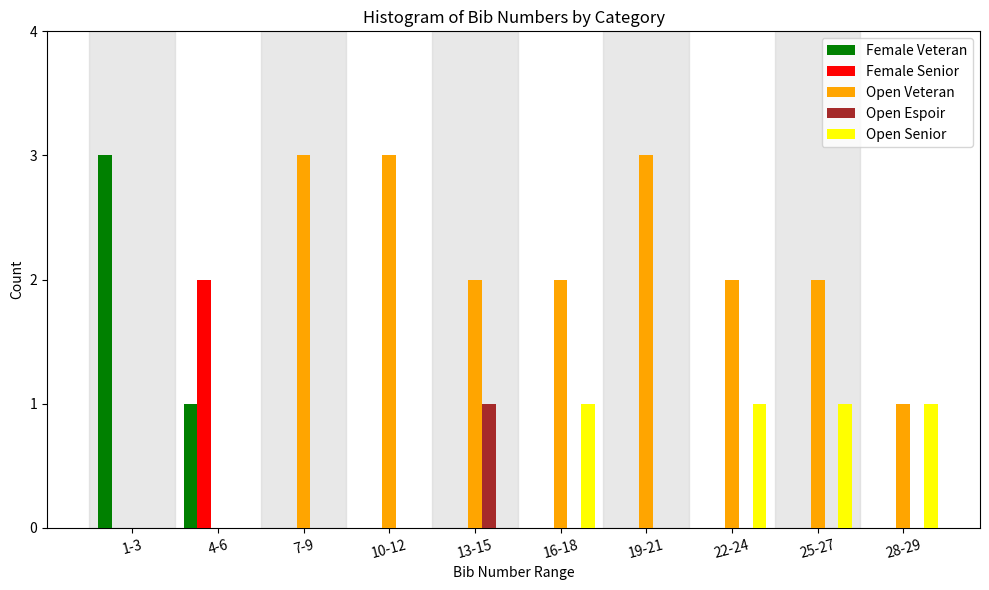

Is the value of Open Veteran at 13-15 greater than the value of Female Veteran at 22-24?

Yes